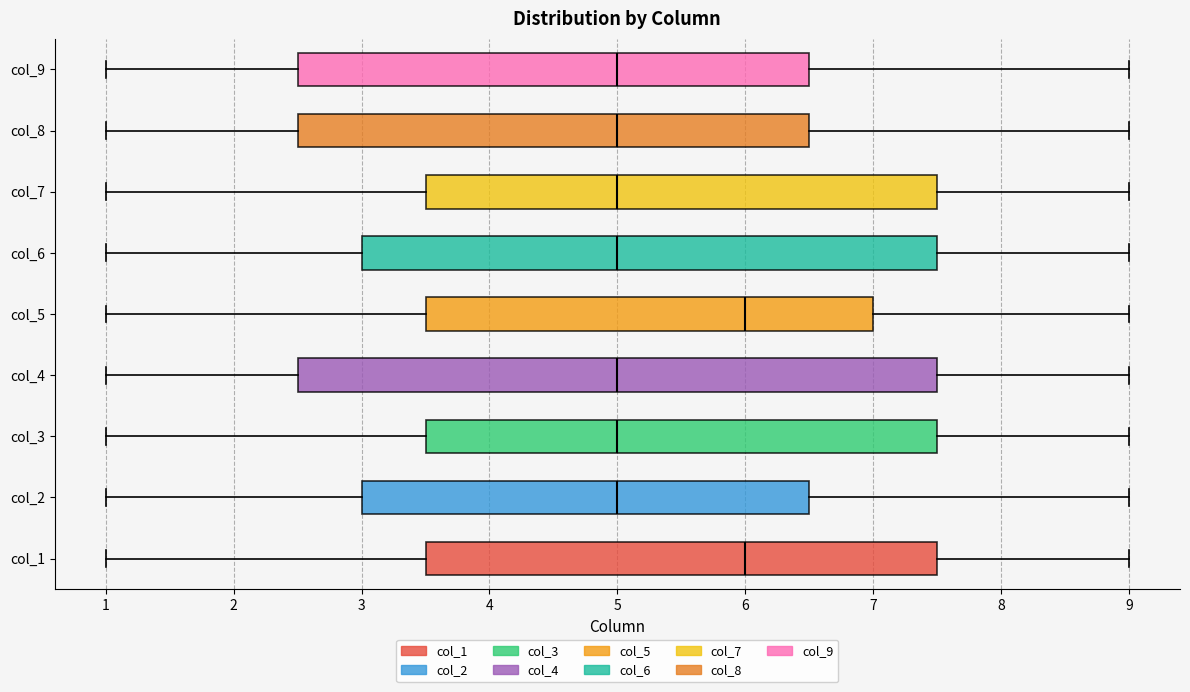

Reading bottom to top, transcribe this box plot: for each box, give where its median line is, the range the box spans, and where its two whiskers end, as read against the x-axis. The values are not printed on the chart, so give them approximately, as read against the axis.

col_1: median 6.0, box 3.5 to 7.5, whiskers 1.0 to 9.0
col_2: median 5.0, box 3.0 to 6.5, whiskers 1.0 to 9.0
col_3: median 5.0, box 3.5 to 7.5, whiskers 1.0 to 9.0
col_4: median 5.0, box 2.5 to 7.5, whiskers 1.0 to 9.0
col_5: median 6.0, box 3.5 to 7.0, whiskers 1.0 to 9.0
col_6: median 5.0, box 3.0 to 7.5, whiskers 1.0 to 9.0
col_7: median 5.0, box 3.5 to 7.5, whiskers 1.0 to 9.0
col_8: median 5.0, box 2.5 to 6.5, whiskers 1.0 to 9.0
col_9: median 5.0, box 2.5 to 6.5, whiskers 1.0 to 9.0